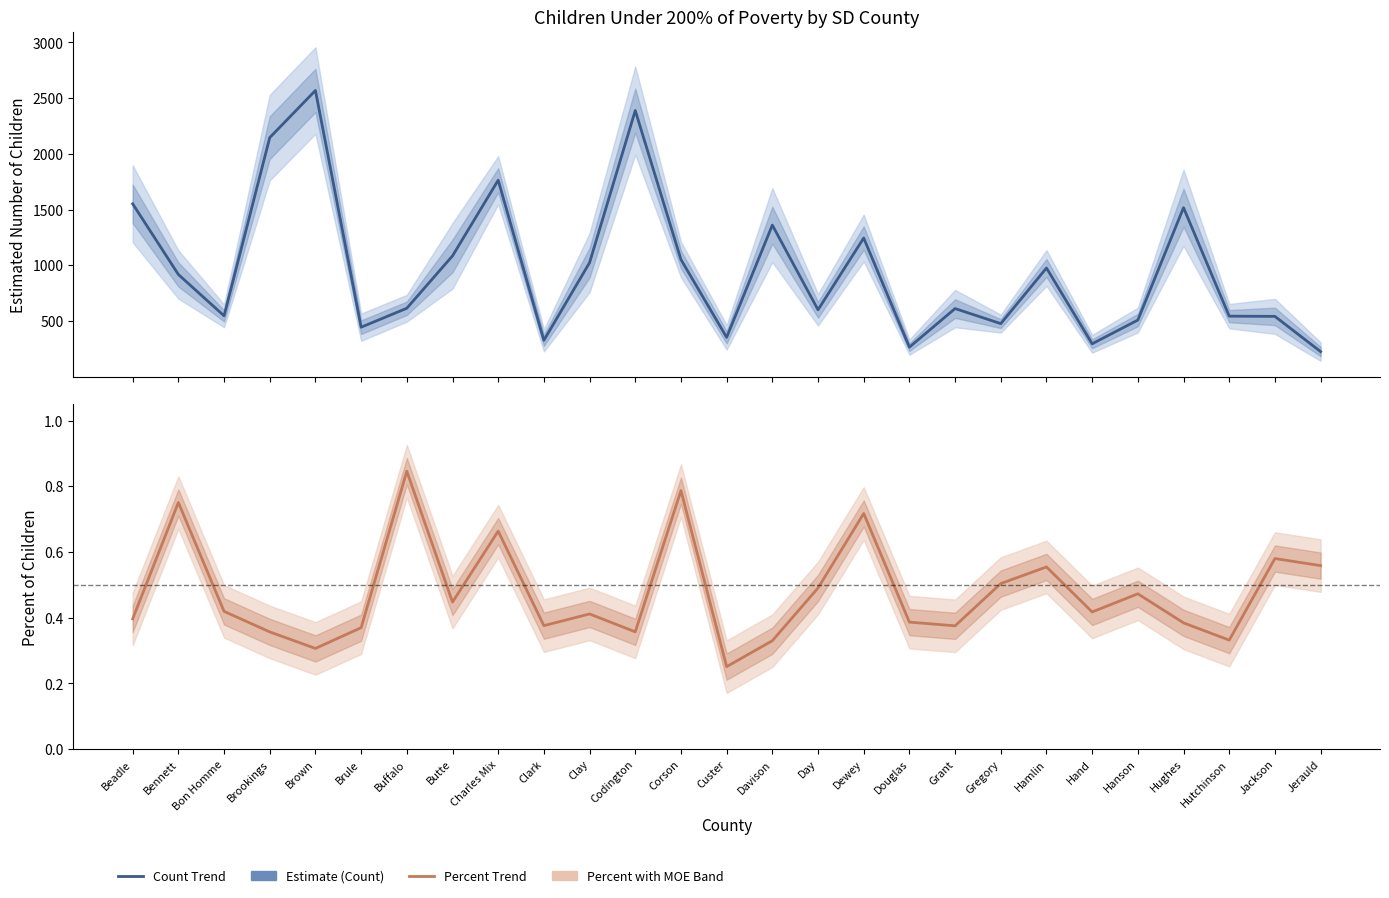

What is the value of the Estimate point at the 12th from the left?

2388.0